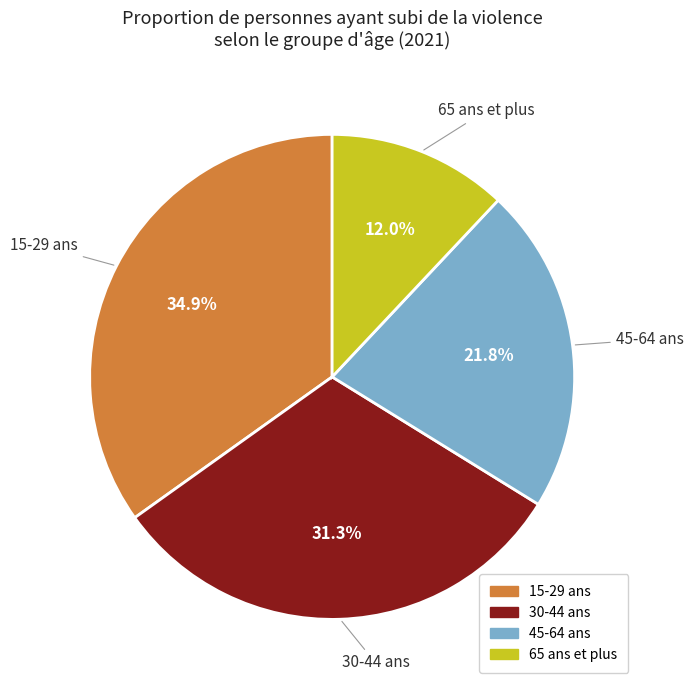

What percentage is the 65 ans et plus slice, to the nearest percent?

12%